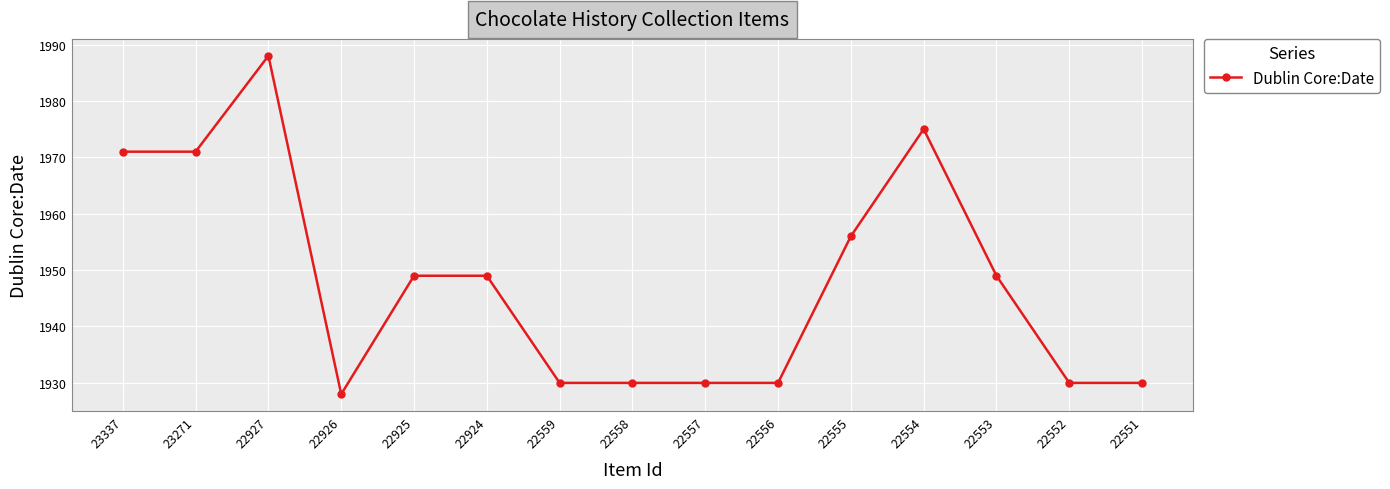

What is the difference between the second highest and second lowest values?

45